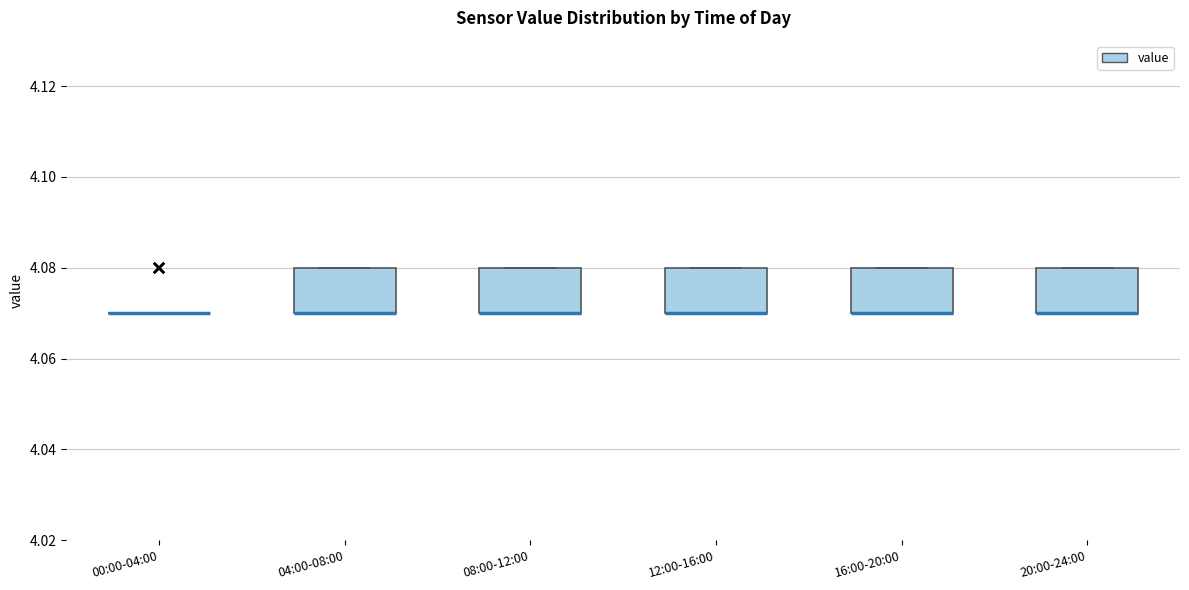

Where is the upper edge of the box for 12:00-16:00 on the y-axis? The values are not printed on the chart, so give them approximately, as read against the axis.

4.08